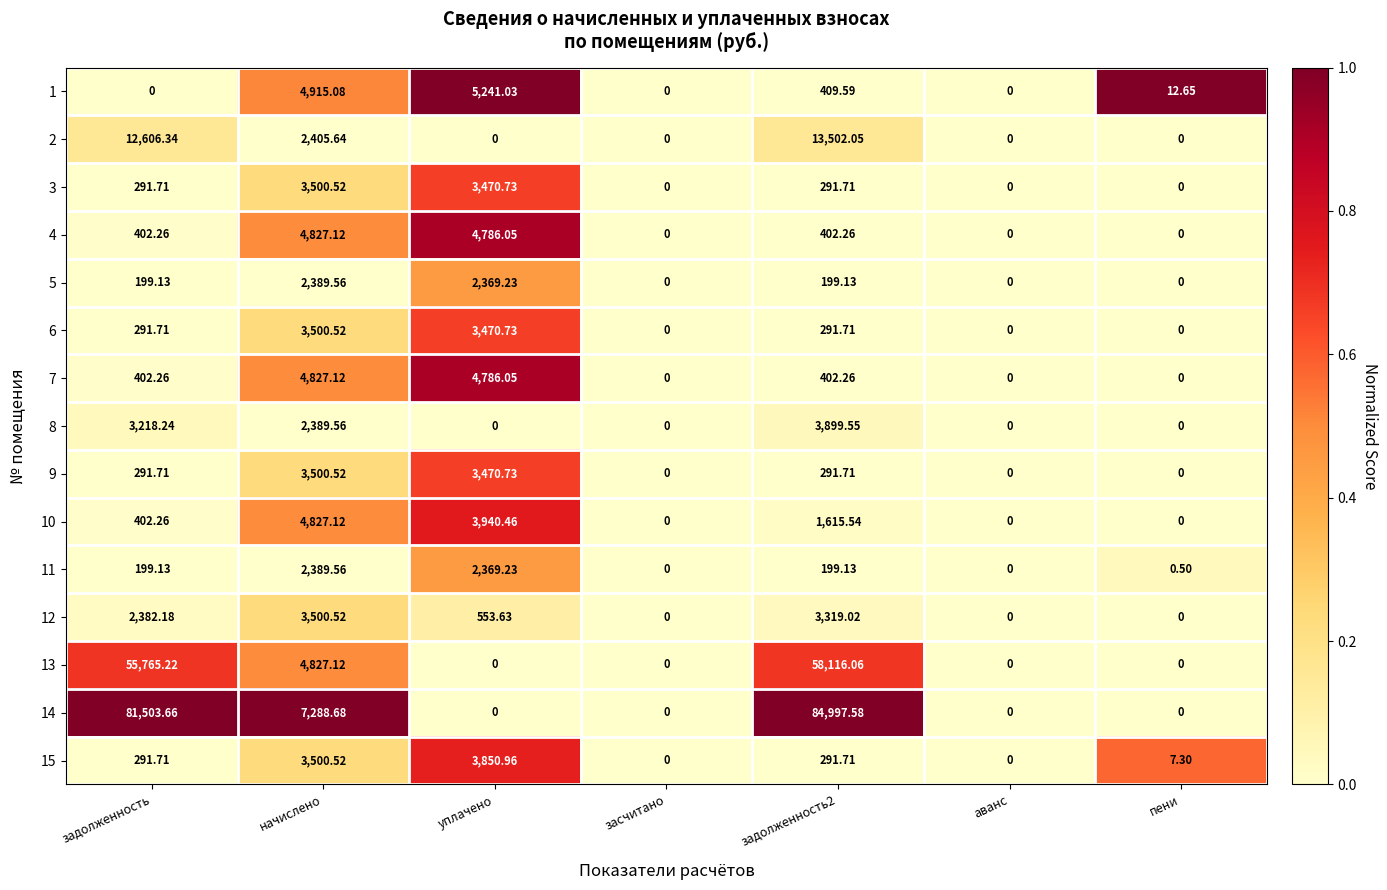

Is the value of 13 at задолженность greater than the value of 14 at засчитано?

Yes